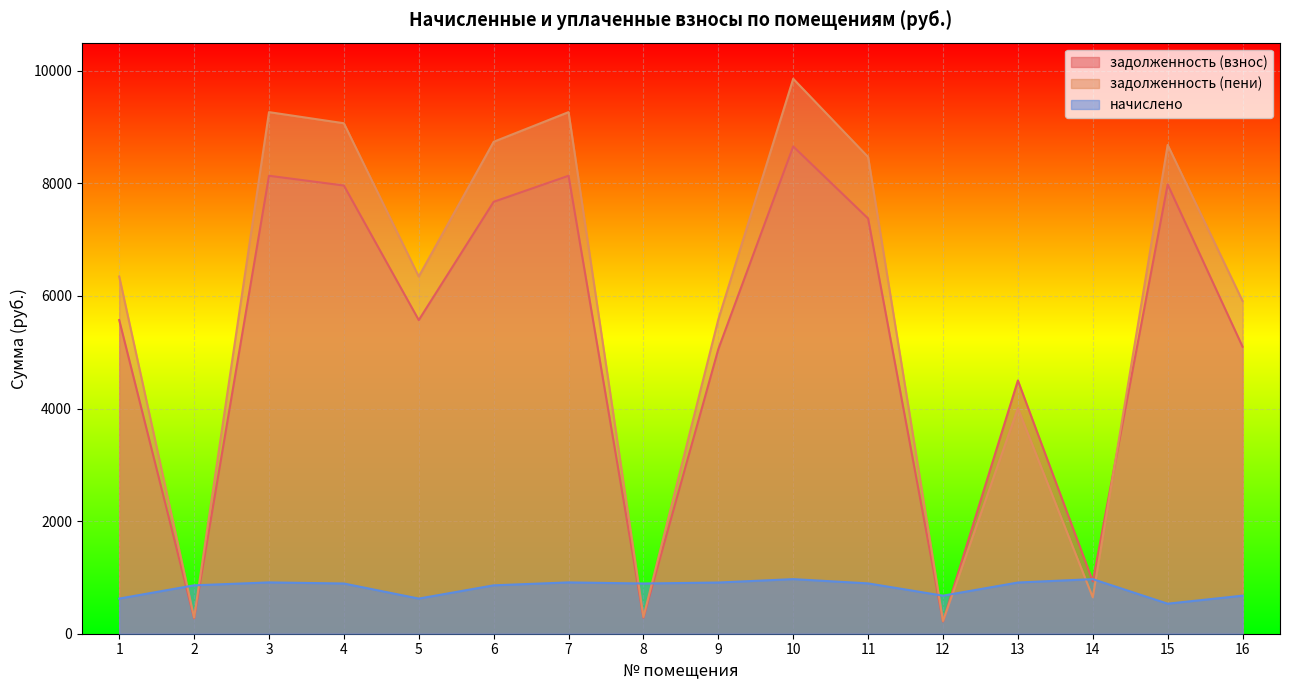

List the labels in order of начислено value, largest first.

10, 14, 3, 7, 9, 13, 11, 4, 8, 2, 6, 12, 16, 1, 5, 15